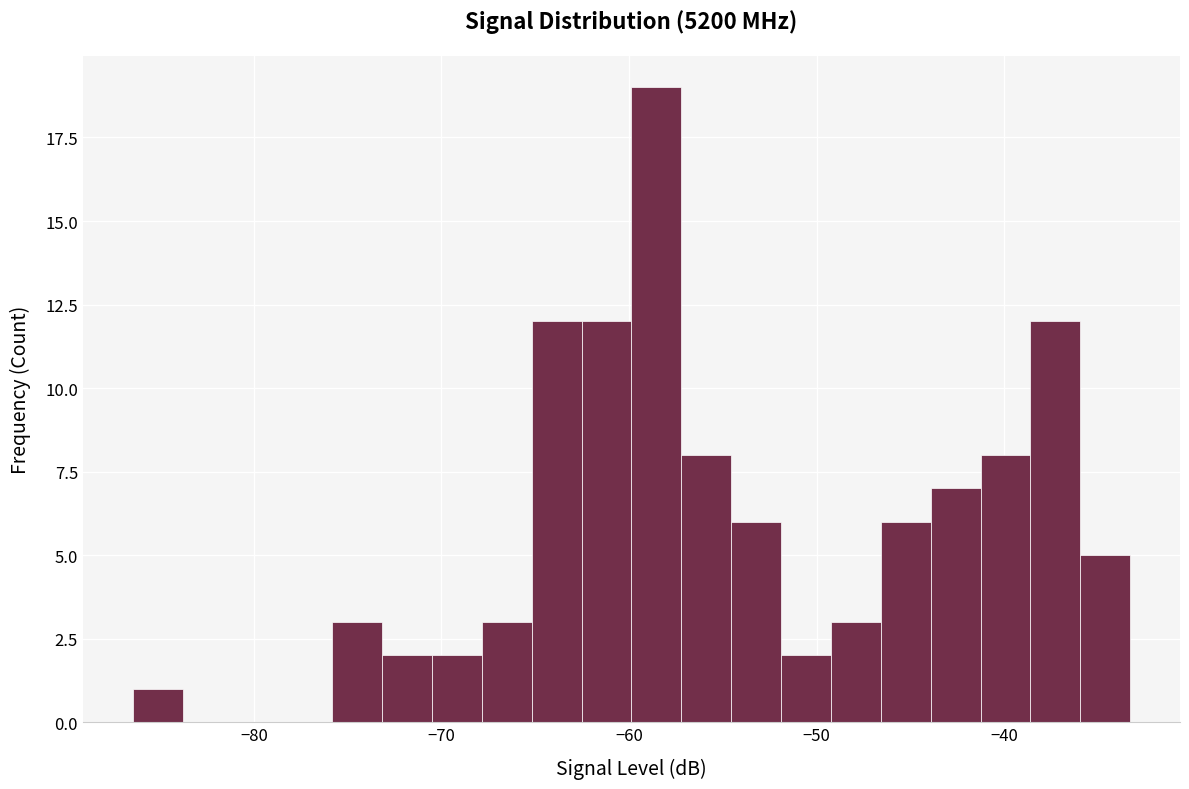

Around what value on the x-axis is the tallest bar? Give the approximate position of its centre, as read against the axis.

-59